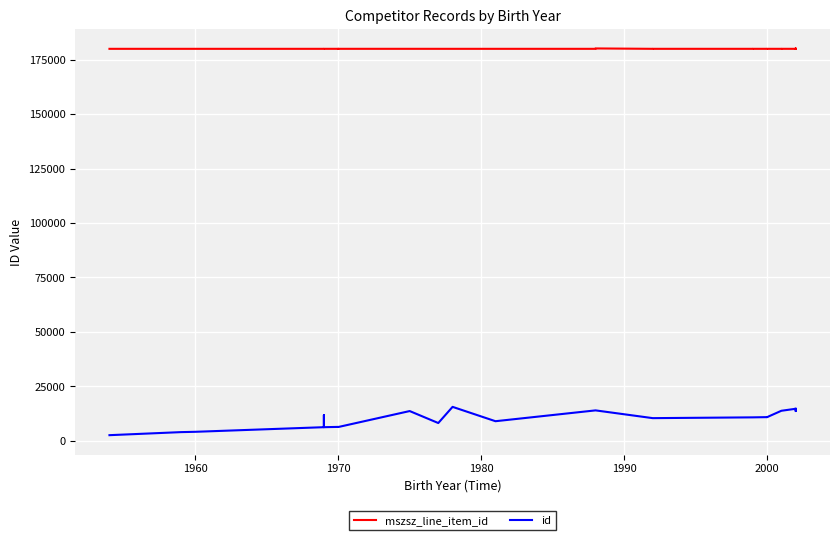

True or false: mszsz_line_item_id and id cross at least once.

False